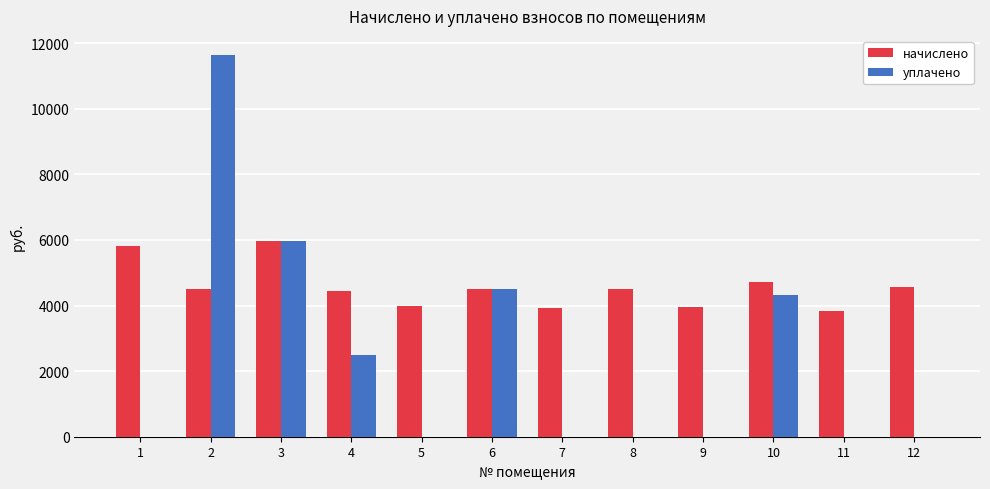

The value of уплачено at 8 is 0.0. True or false?

True